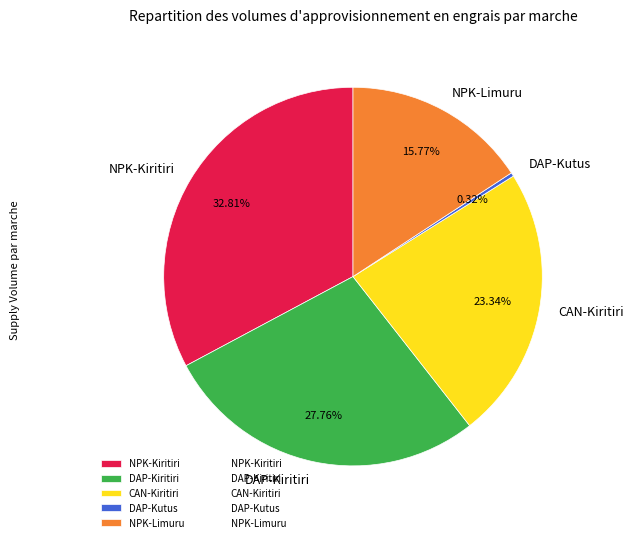

Is it true that NPK-Kiritiri is 33% of the pie?

True